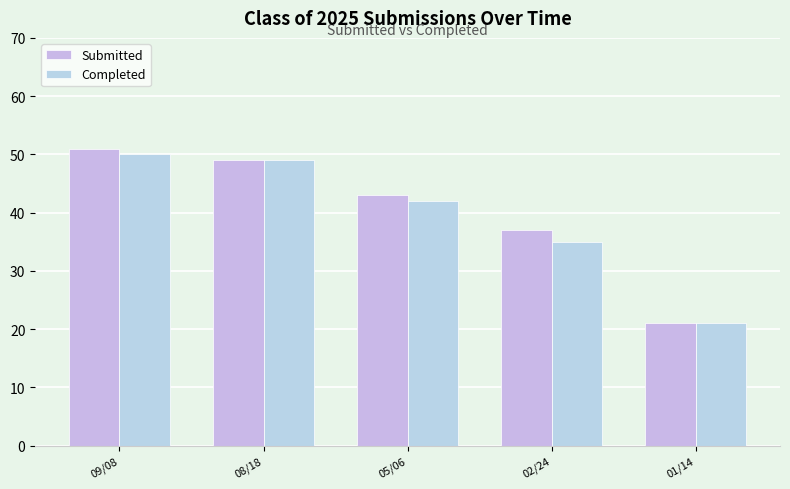

Reading left to right, transcribe all the data shown in this chart.

Submitted: 51	49	43	37	21
Completed: 50	49	42	35	21